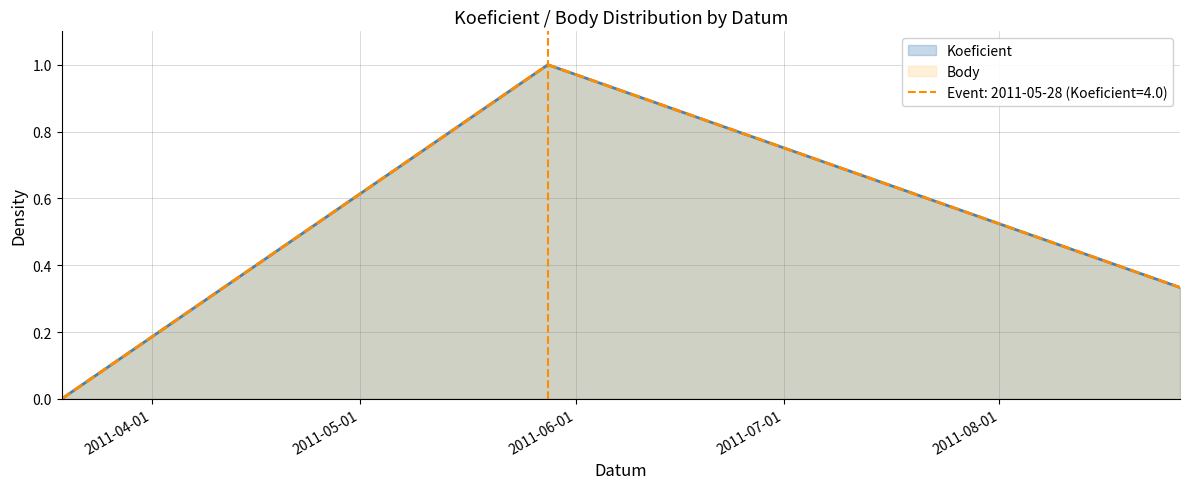

Which series has the largest total across all categories?

Koeficient